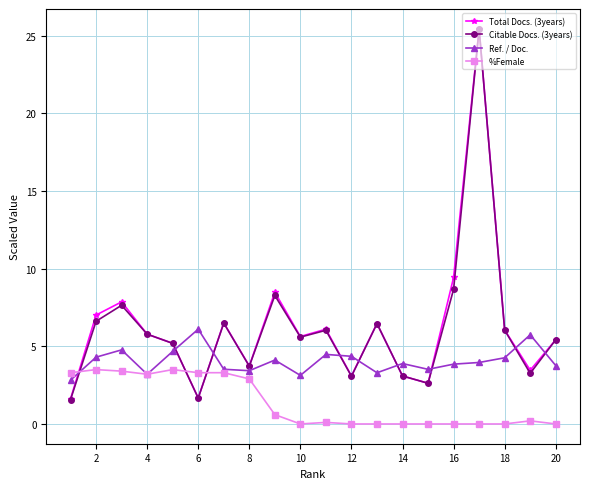

What is the sum of all Citable Docs. (3years) values?

122.6